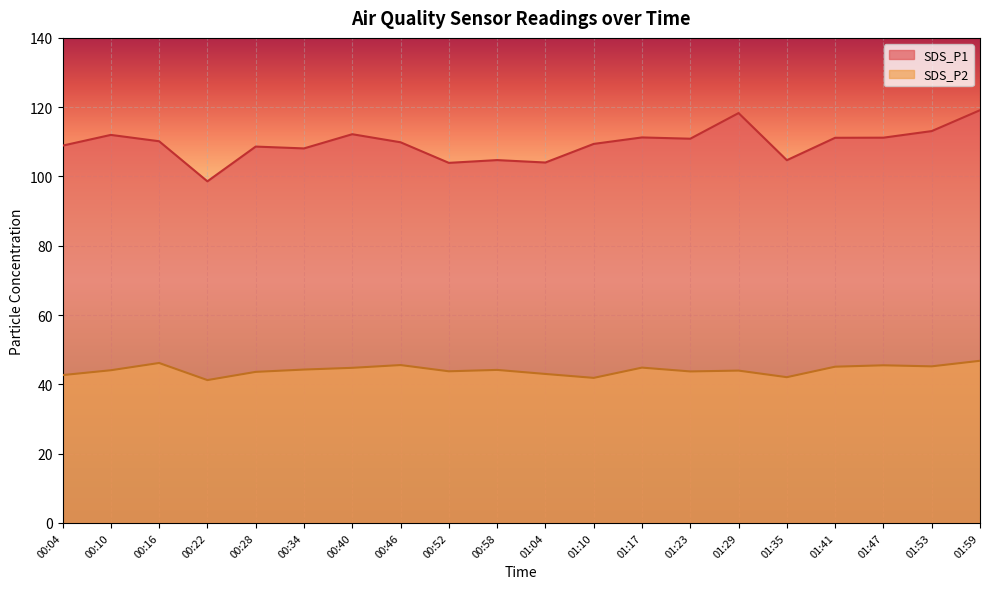

The SDS_P1 series shows 103.9 at 00:52. True or false?

True